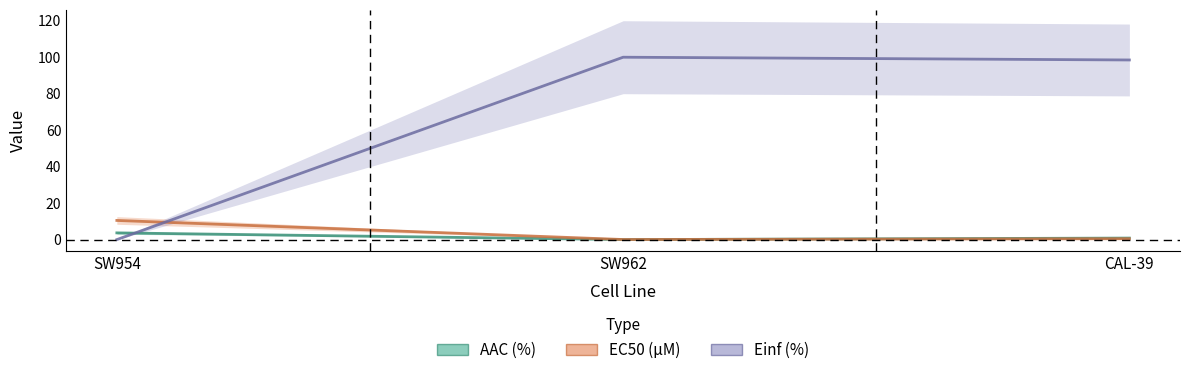

Is it true that AAC (%) equals 3.7 at SW954?

True